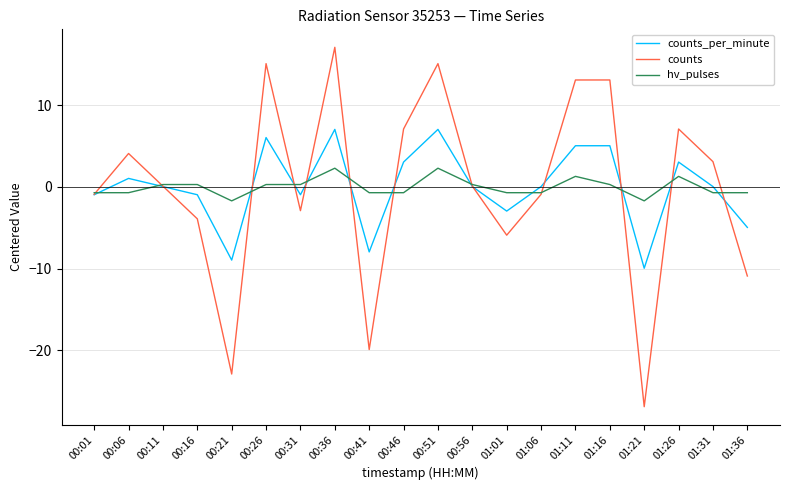

Is the value of counts_per_minute at 01:16 greater than the value of counts at 01:06?

Yes